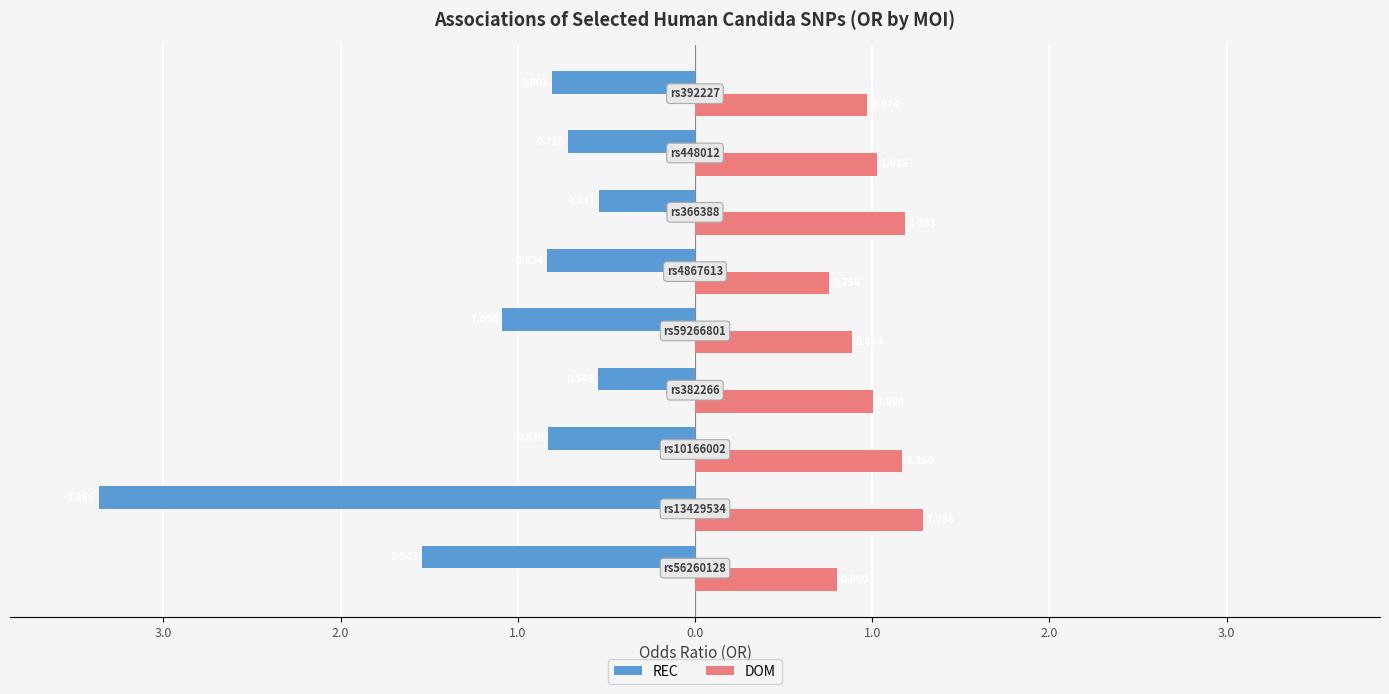

What is the sum of all REC values?

-10.3